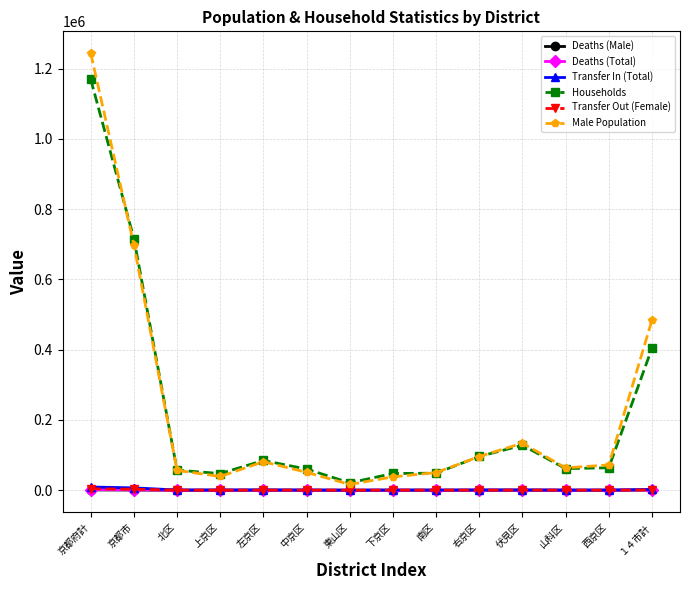

Which series has the widest spread of values?

Male Population